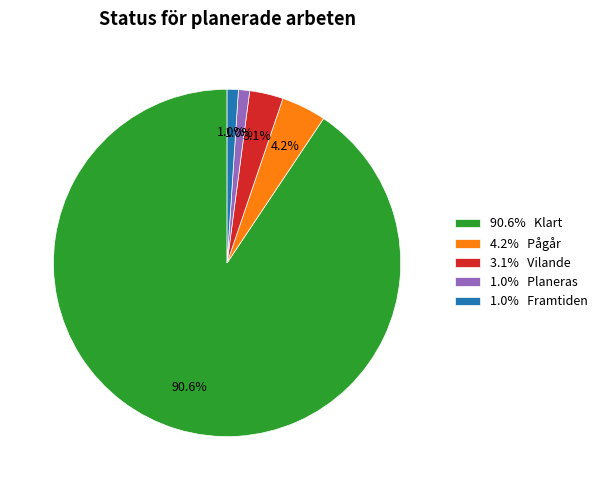

How much of the chart is everything except 1.0% Framtiden?

99.0%